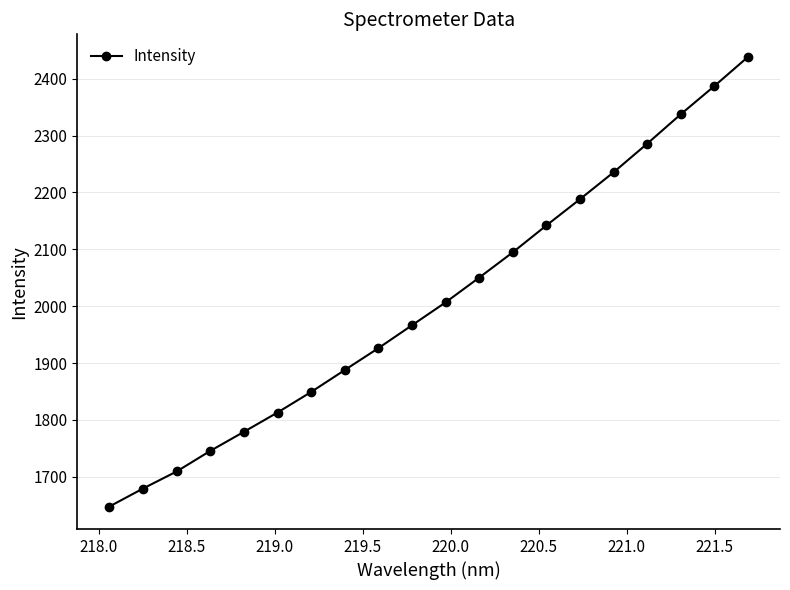

What is the value of the 14th point from the left?

2142.1